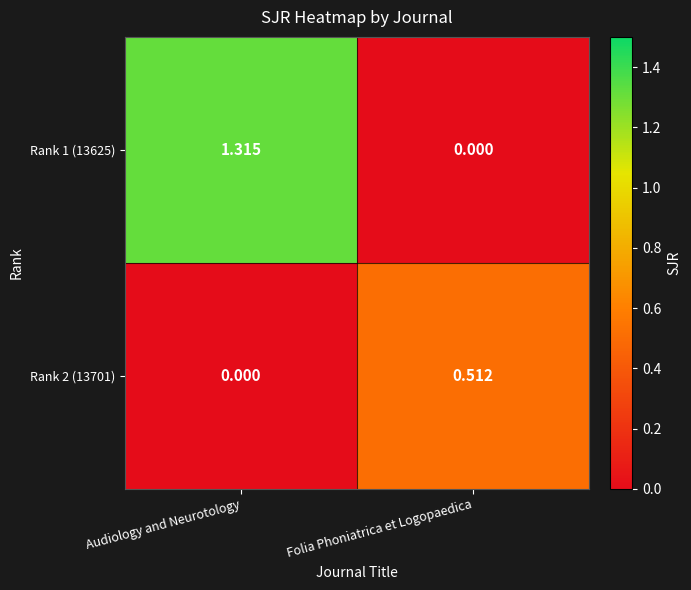

At which label does Rank 1 (13625) reach its minimum?

Folia Phoniatrica et Logopaedica